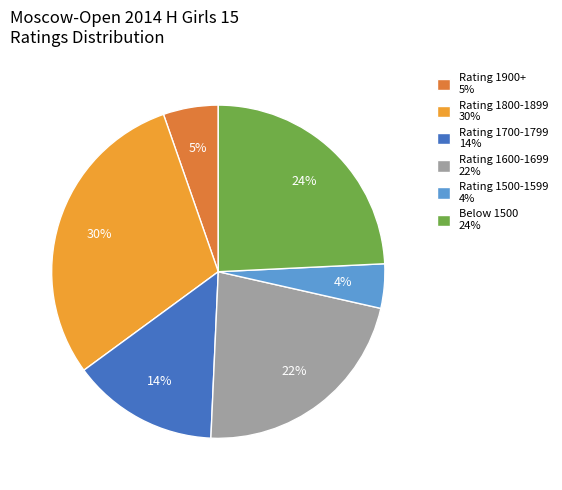

Which has a higher value, Rating 1500-1599 4% or Rating 1600-1699 22%?

Rating 1600-1699 22%